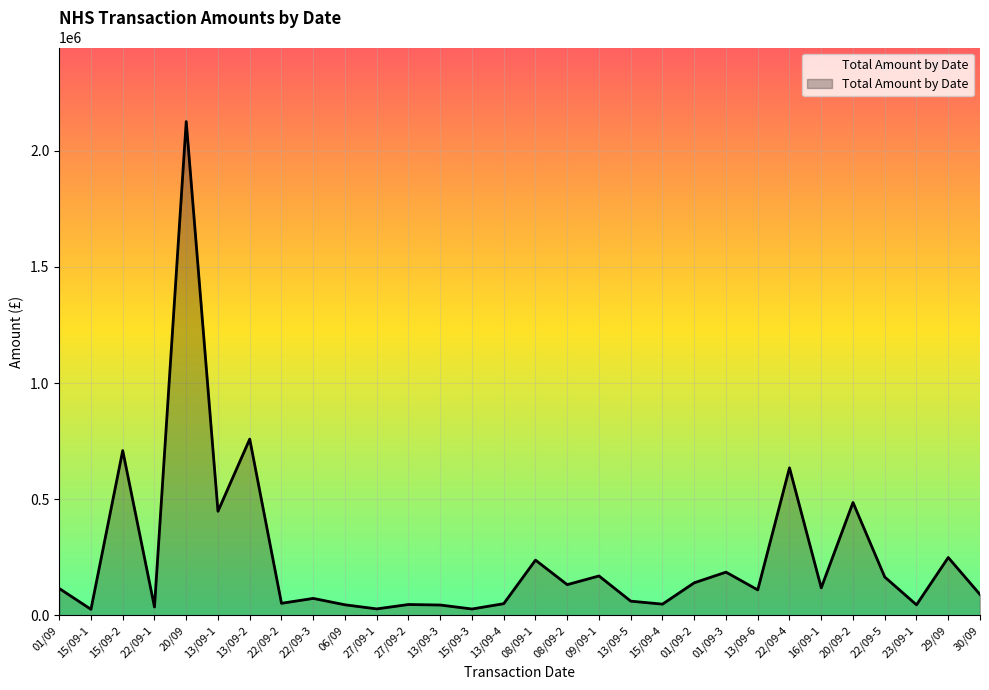

The value at 06/09 is 45867.8. True or false?

True